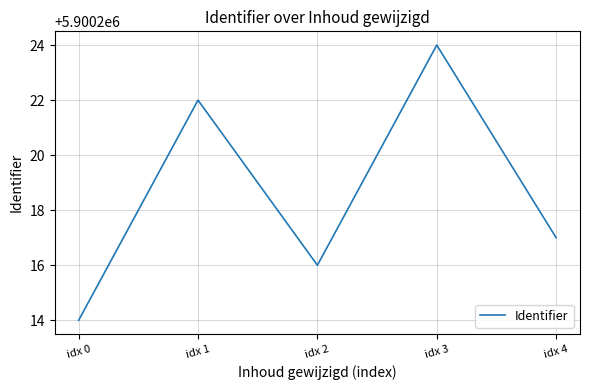

Read the value at idx 4.

5900217